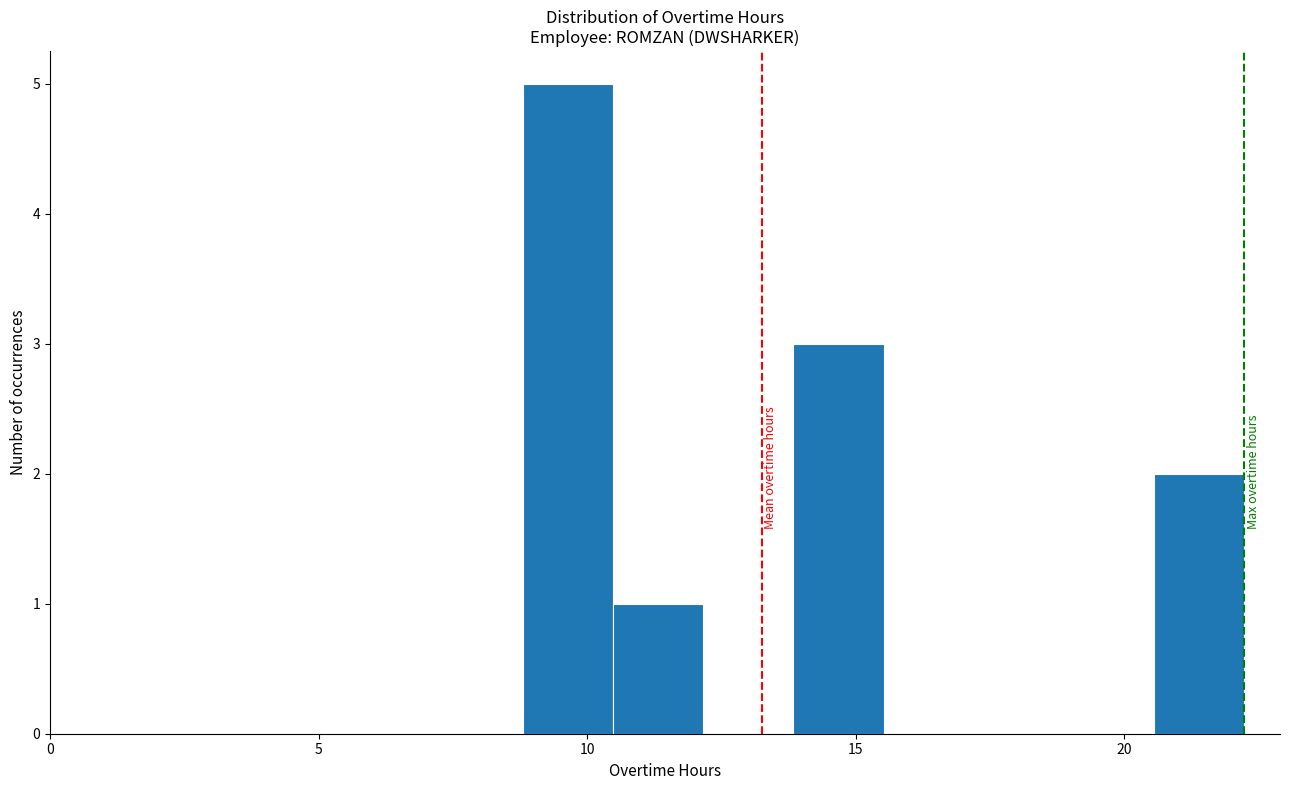

Around what value on the x-axis is the tallest bar? Give the approximate position of its centre, as read against the axis.

9.5